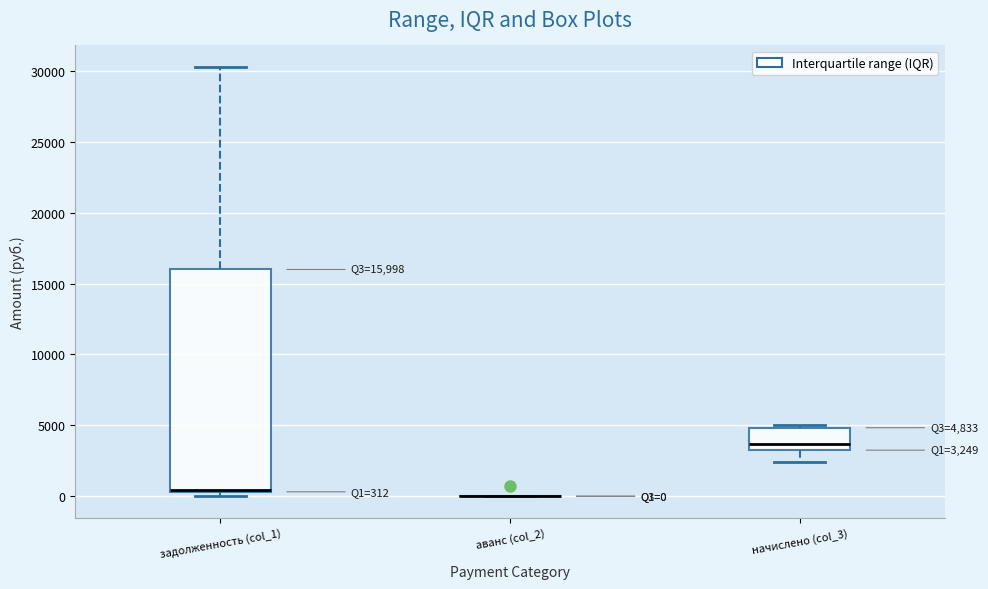

Comparing the boxes themselves (not the whiskers), which one is the tallest?

задолженность (col_1)